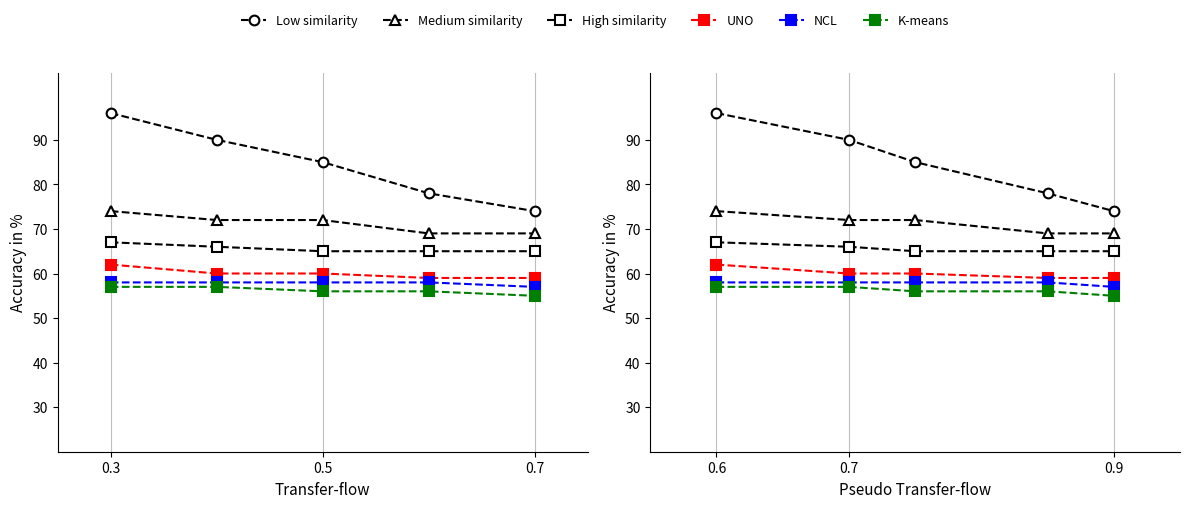

What is the difference between the highest and lowest values at 0.6?

39.0